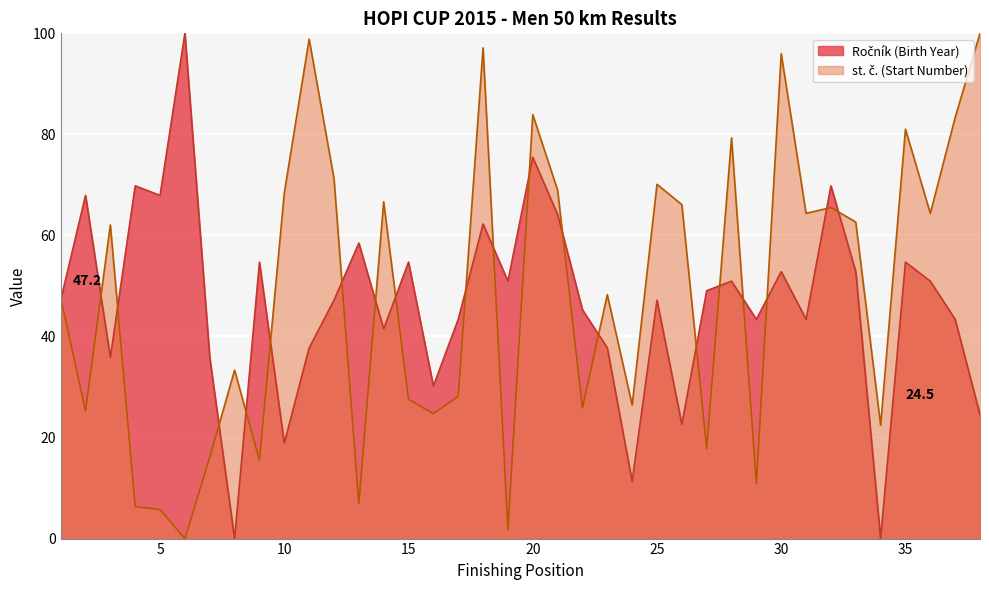

How many interior local valleys does the Ročník (Birth Year) series have?

12